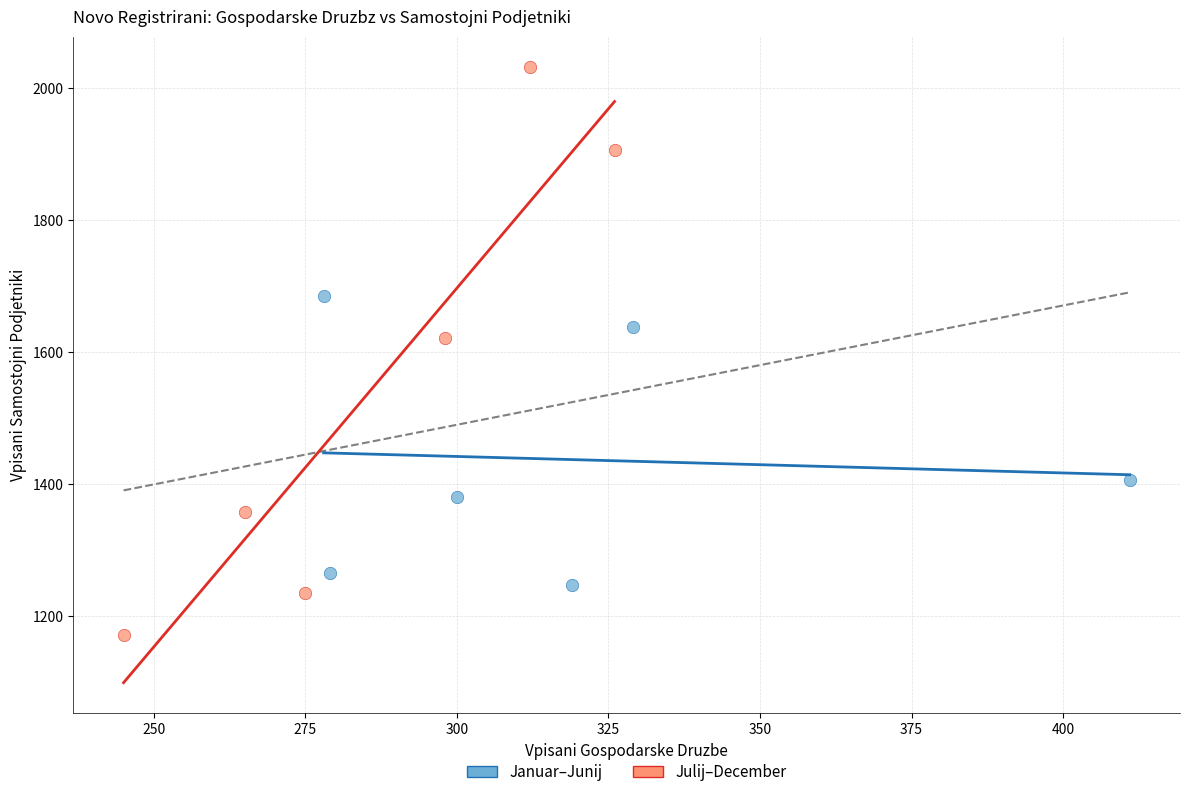

Which series reaches the maximum Y coordinate?

Julij–December